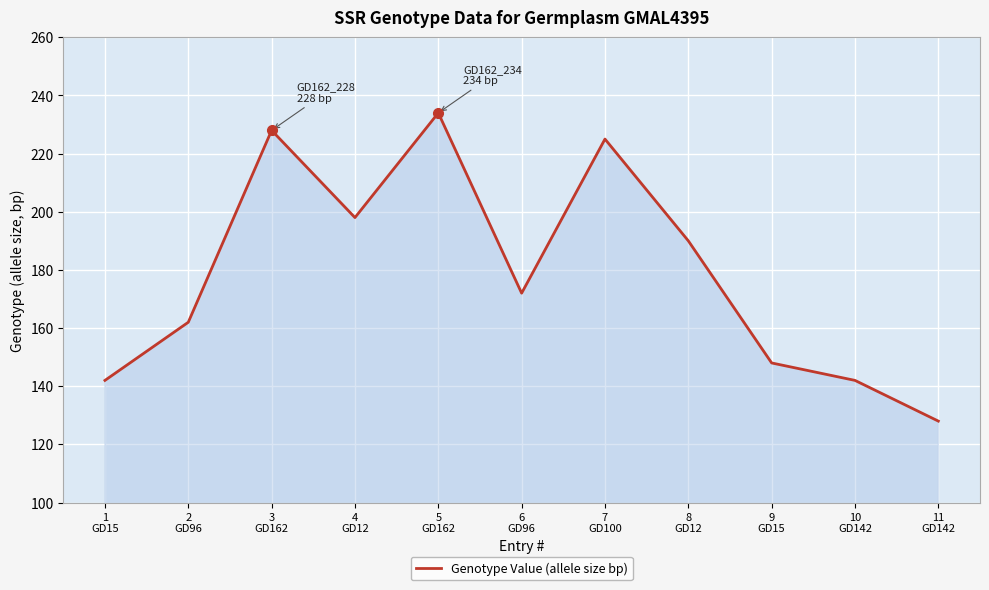

How many interior local valleys (lower than both neighbors) does the data have?

2